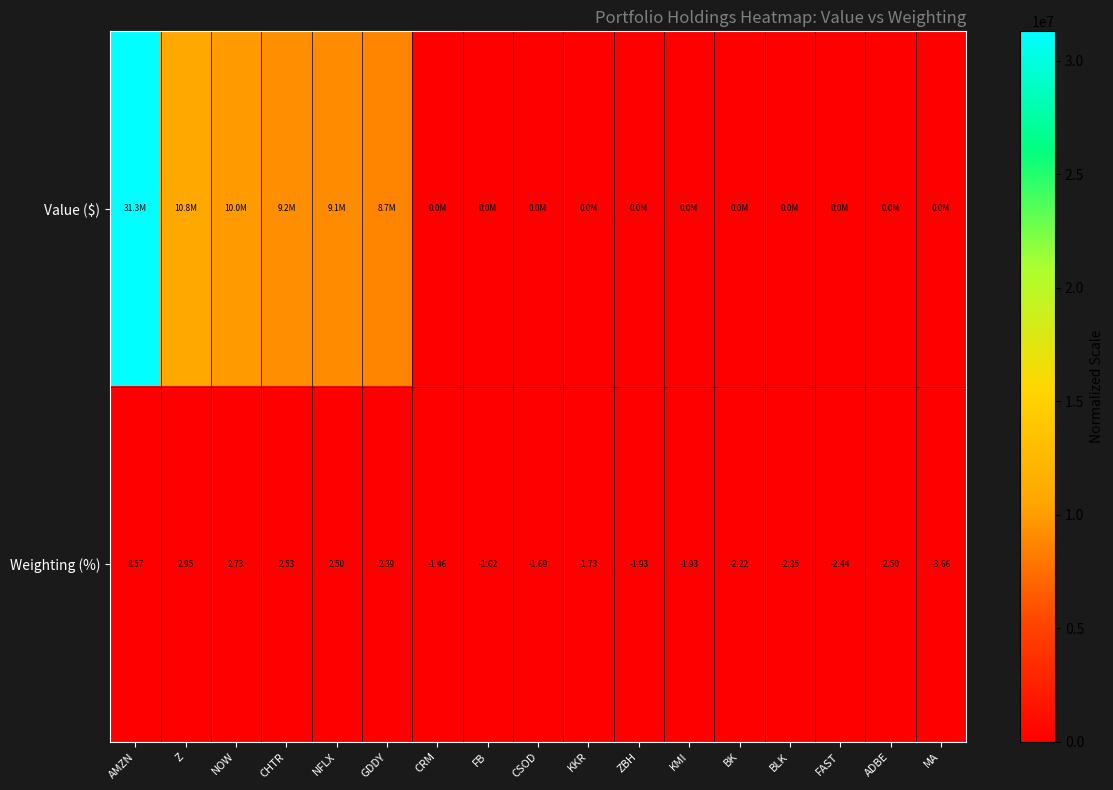

Where is Weighting (%) nearest to the value 2?

GDDY